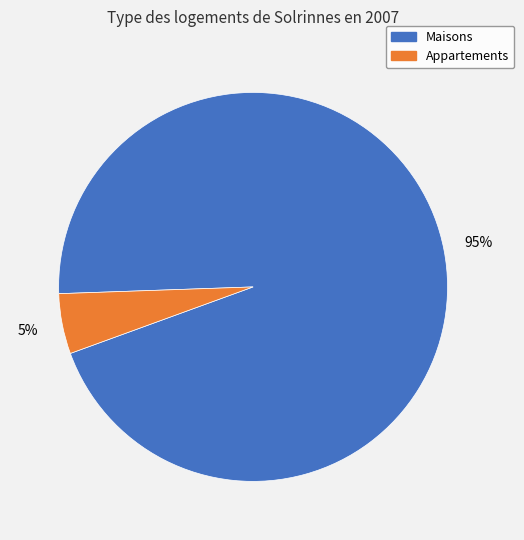

Count the number of slices in the pie.

2